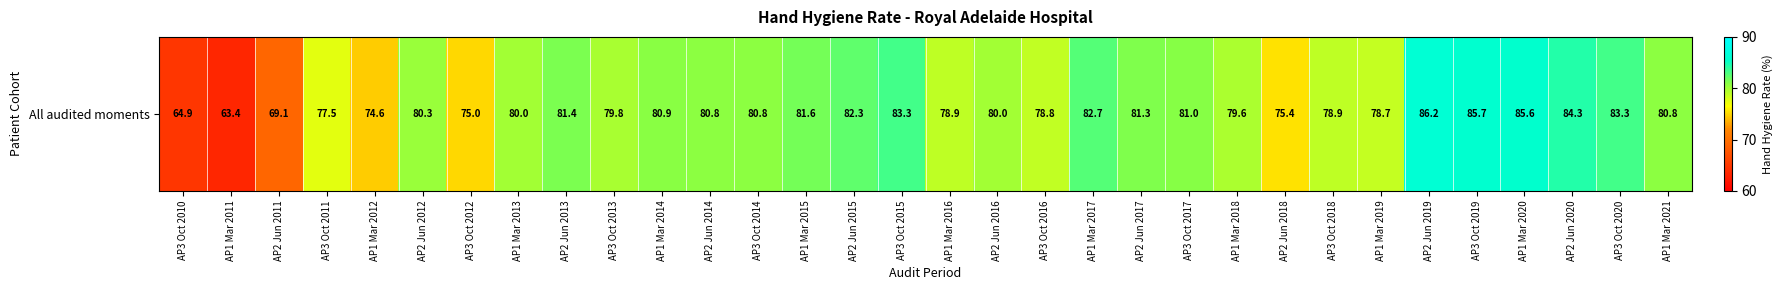

What is the difference between the maximum and minimum values?

22.8